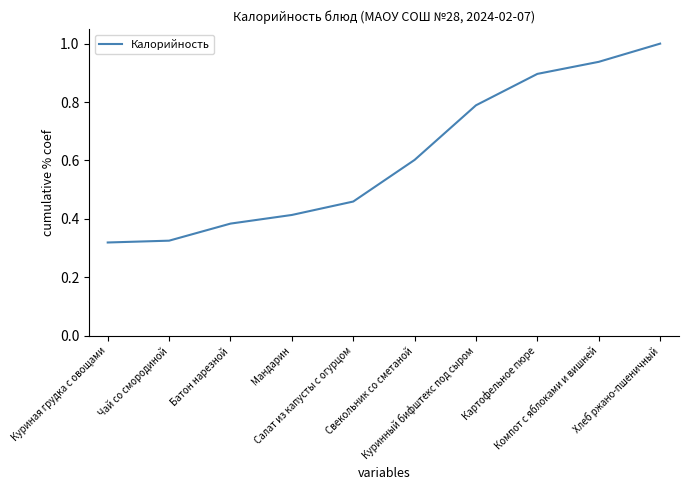

What is the greatest value displayed?

1.0